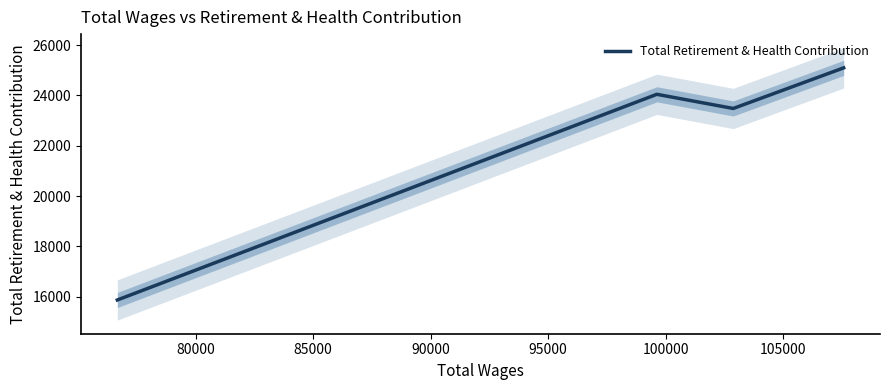

Does the chart have visible grid lines?

No